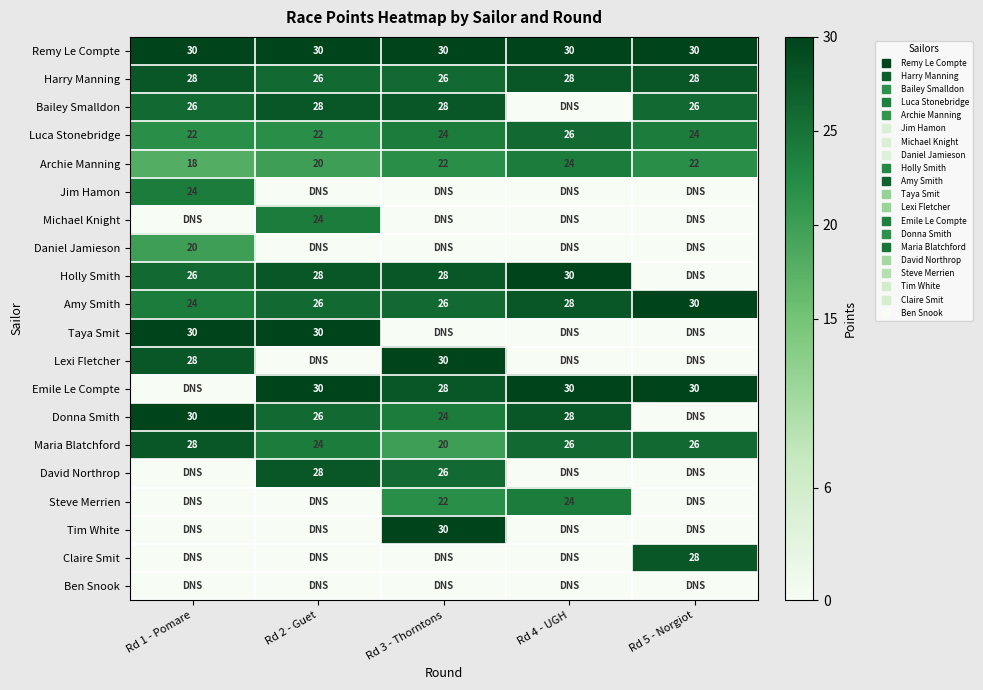

Rank the series at Rd 3 - Thorntons from highest to lowest value.

Remy Le Compte, Lexi Fletcher, Tim White, Bailey Smalldon, Holly Smith, Emile Le Compte, Harry Manning, Amy Smith, David Northrop, Luca Stonebridge, Donna Smith, Archie Manning, Steve Merrien, Maria Blatchford, Jim Hamon, Michael Knight, Daniel Jamieson, Taya Smit, Claire Smit, Ben Snook